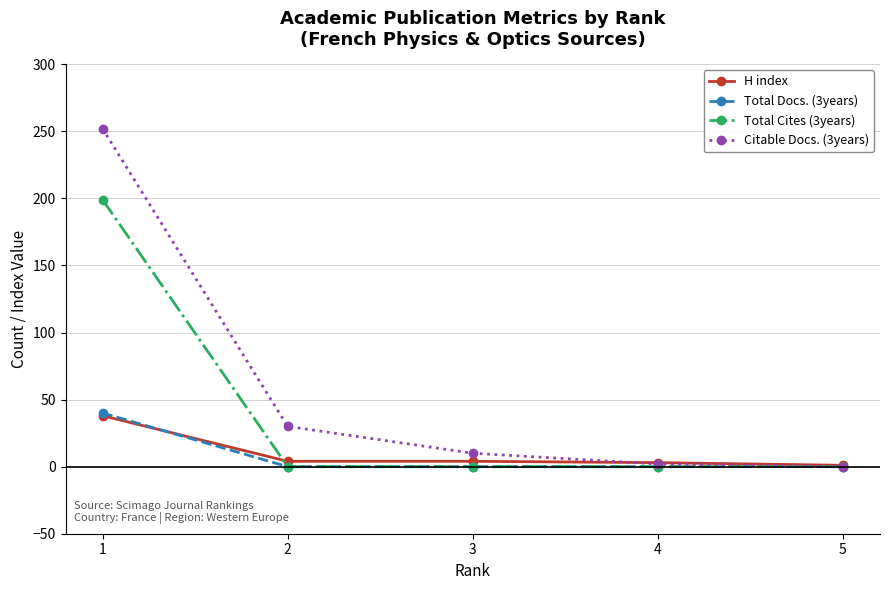

How many data points does each series have?

5